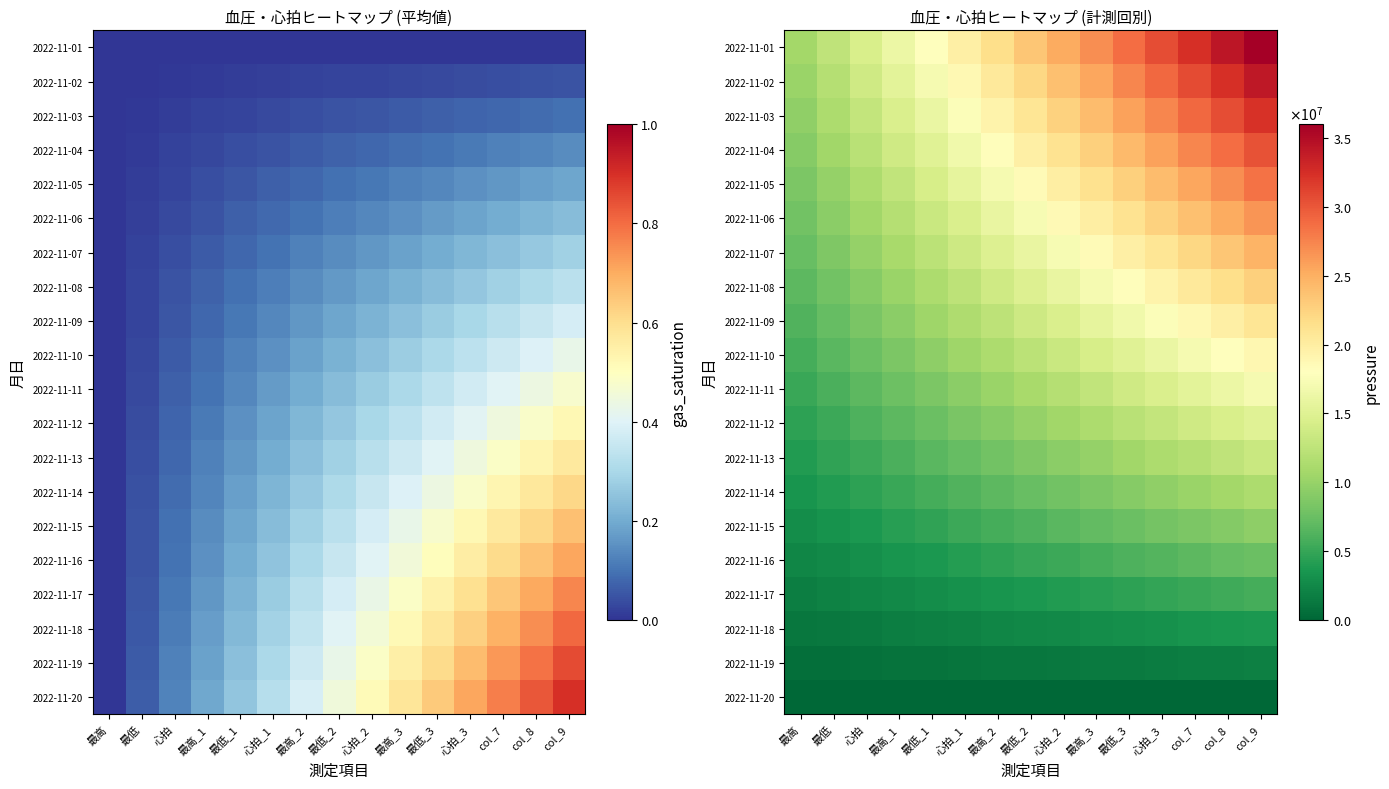

What is the greatest value displayed?

36000000.0